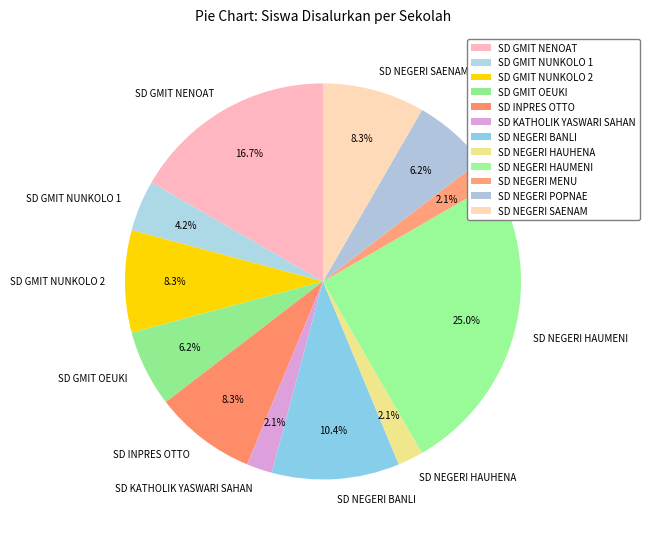

What portion of the pie excludes SD NEGERI HAUHENA?

97.9%